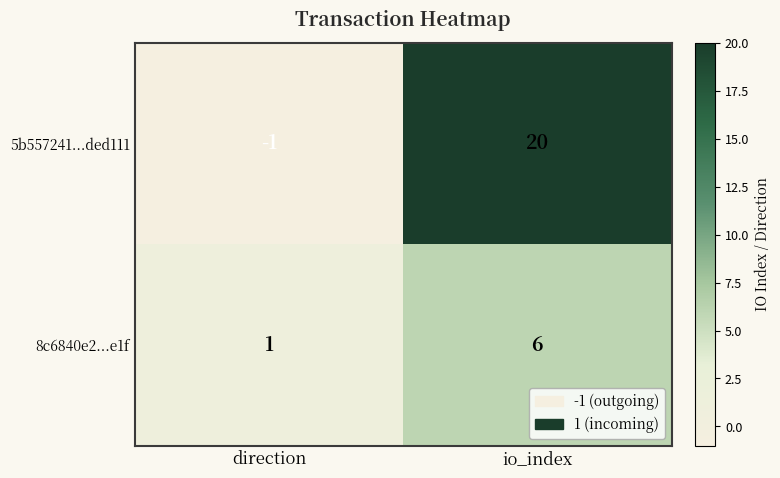

What is the highest value of the 8c6840e2...e1f series?

6